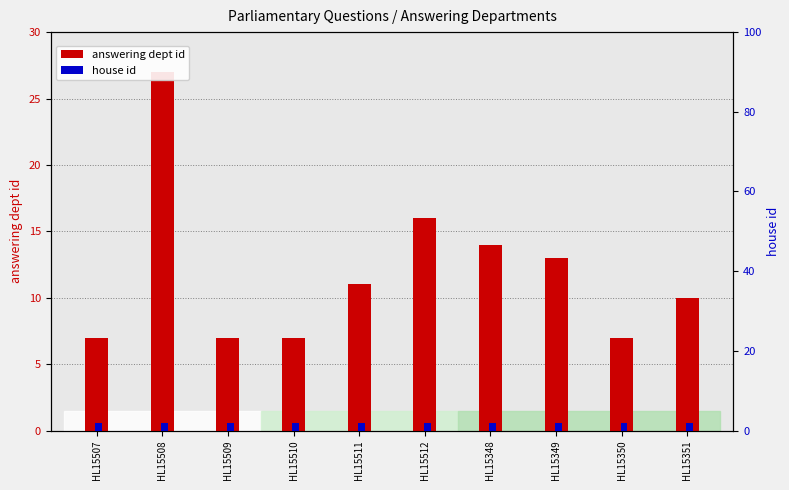

The house id series shows 1 at HL15509. True or false?

False